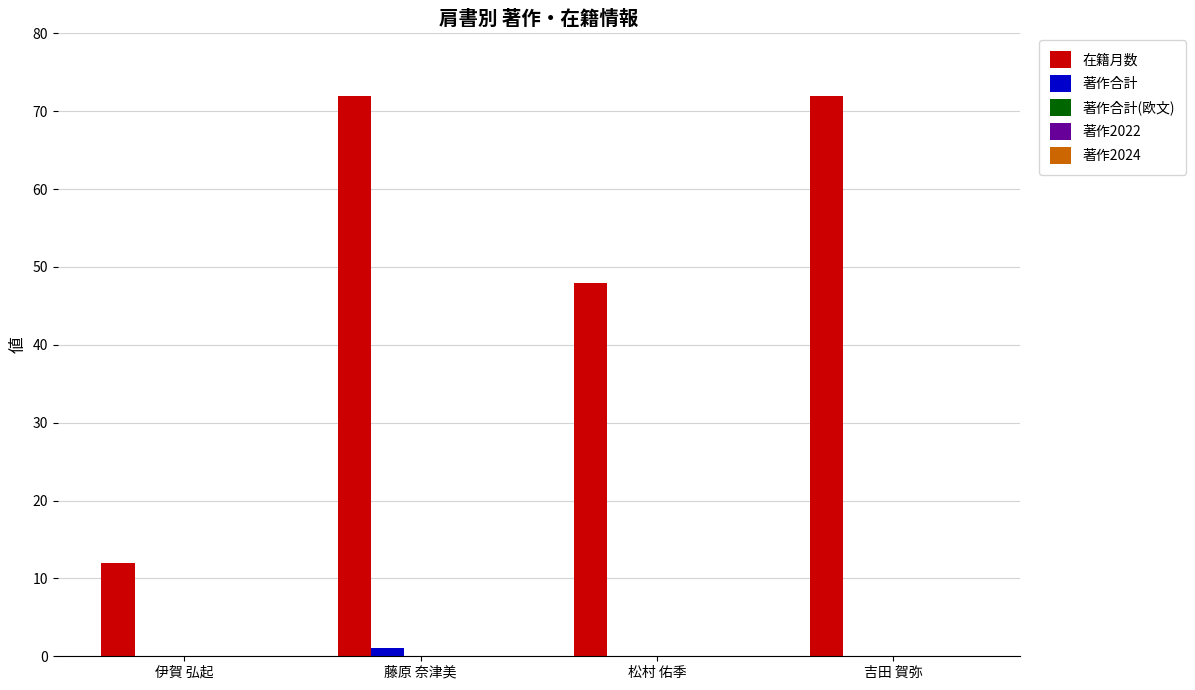

The 在籍月数 series shows 7 at 伊賀 弘起. True or false?

False